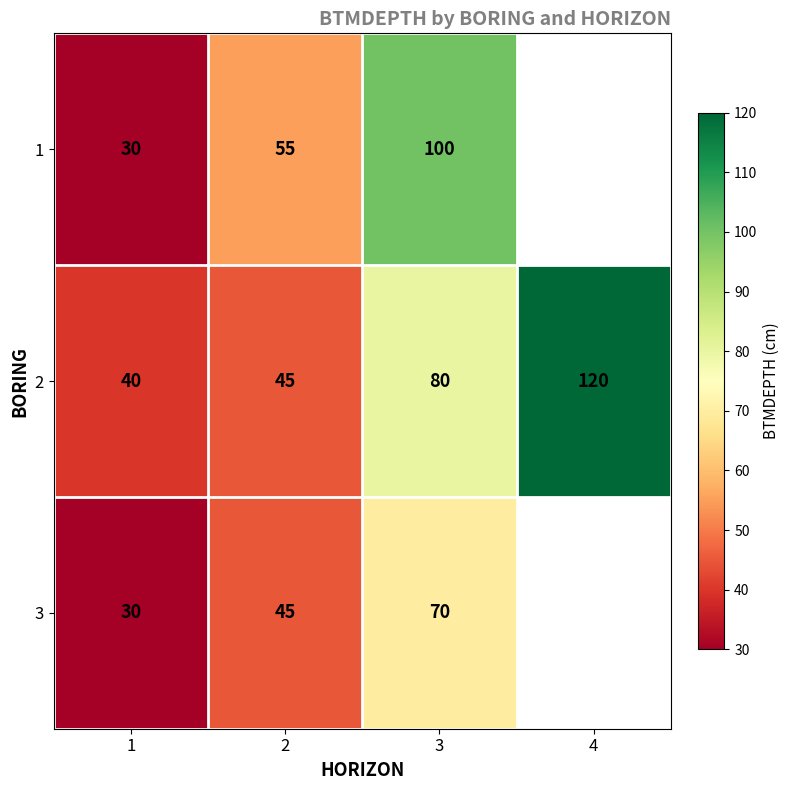

At how many categories does at least one series exceed 33?

4